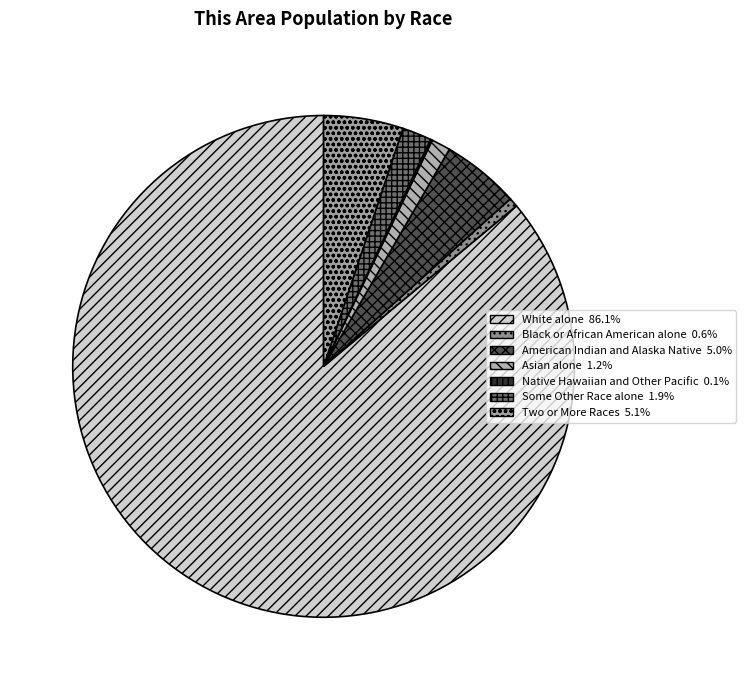

What percentage do American Indian and Alaska Native and White alone together represent?

91.1%